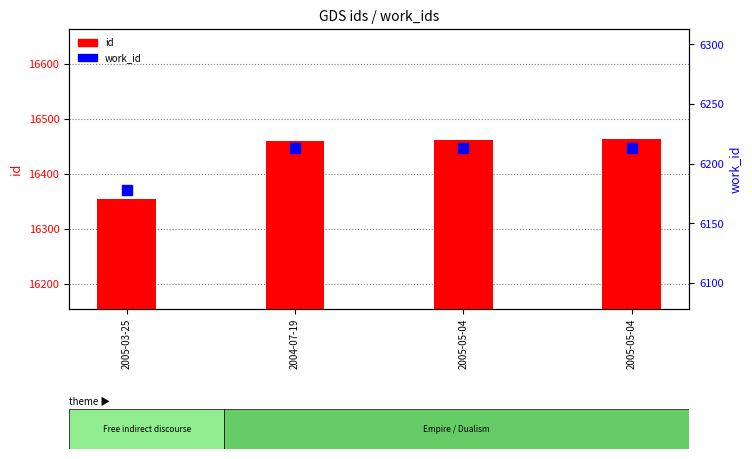

At which category is the sum across all series the highest?

2005-05-04